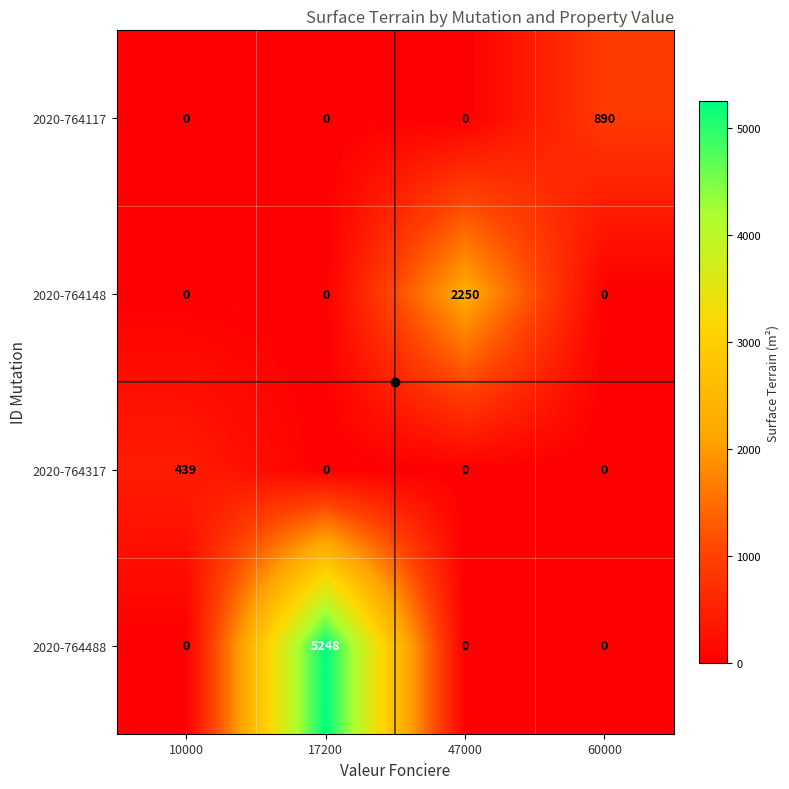

At how many categories does at least one series exceed 624?

3